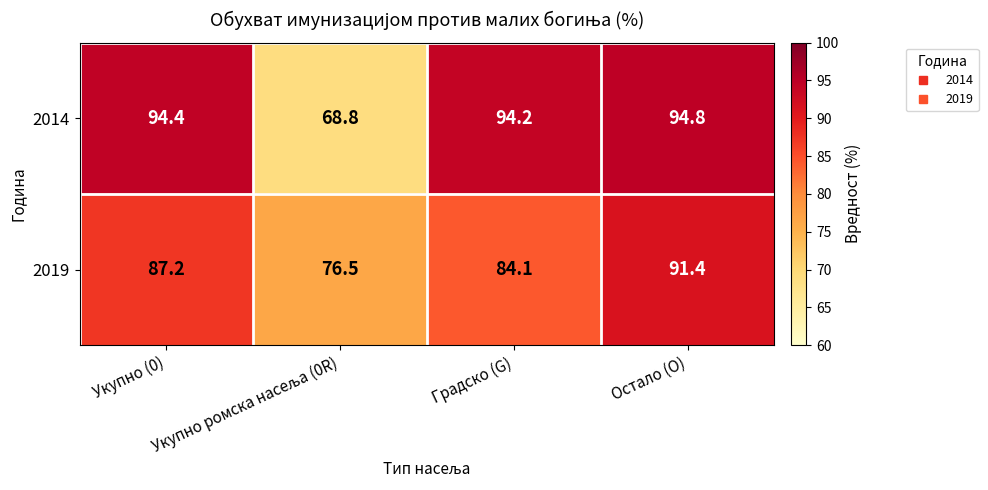

The value of 2019 at Остало (O) is 91.4. True or false?

True